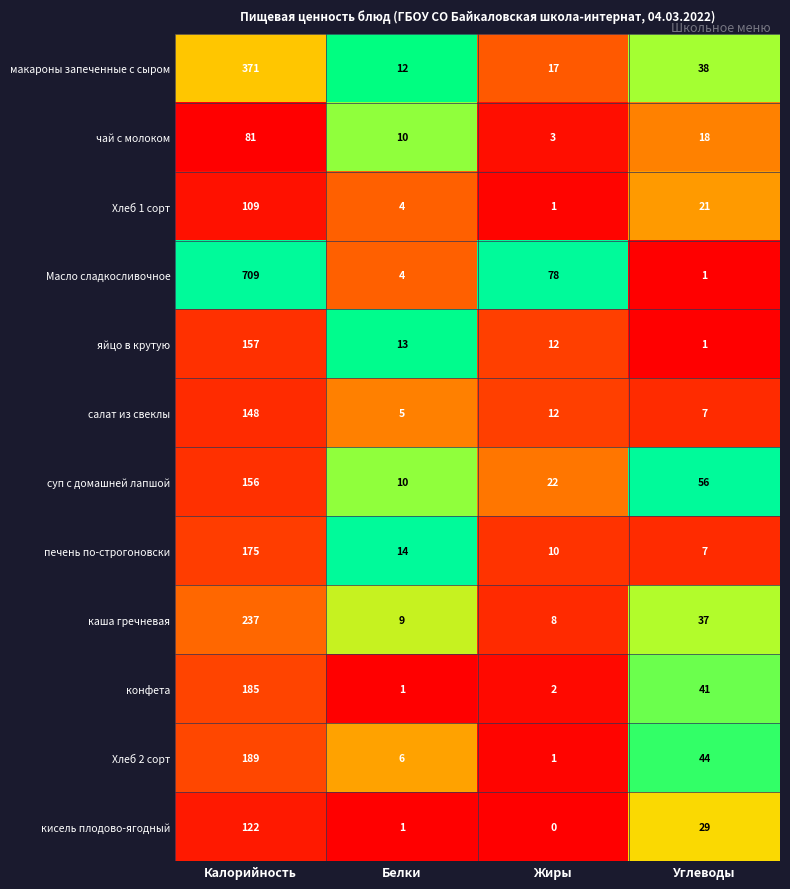

True or false: яйцо в крутую has a value of 12 at Жиры.

True